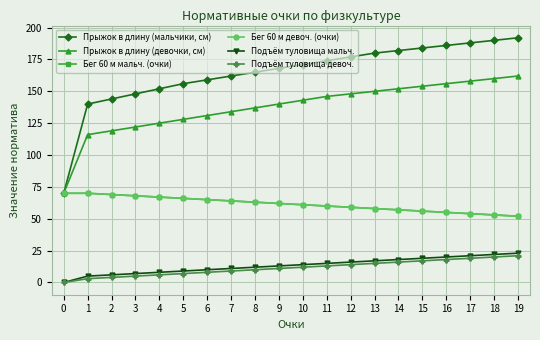

Which series has the largest total across all categories?

Прыжок в длину (мальчики, см)